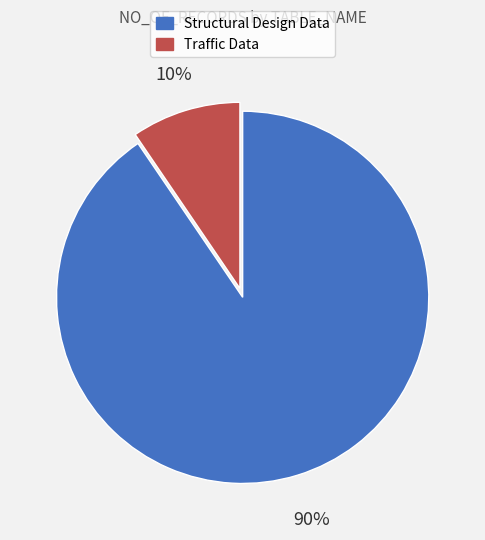

Is there any slice that represents more than half of the pie?

Yes